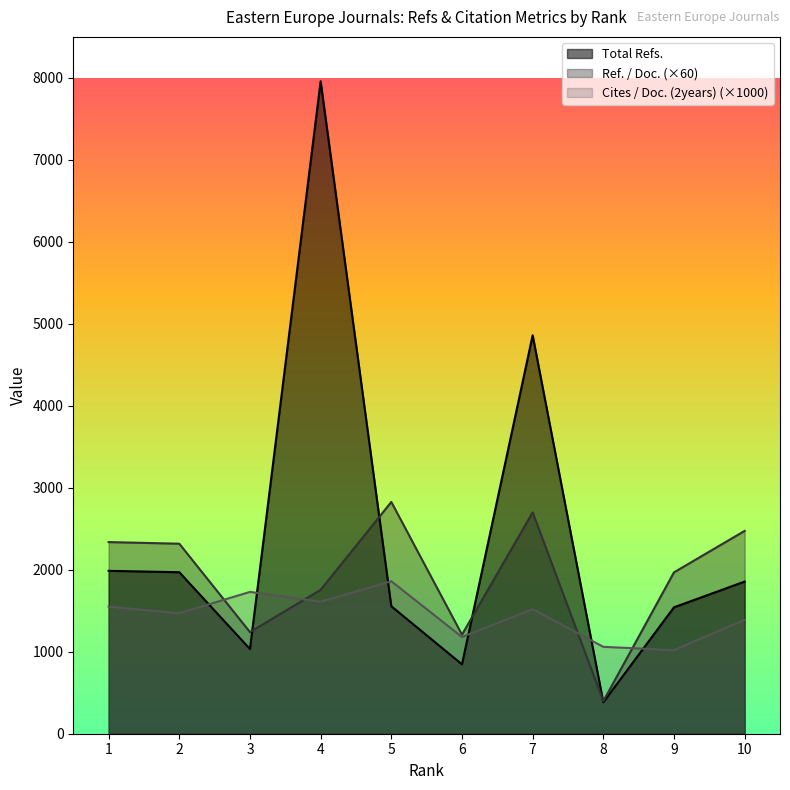

How many series are shown in this chart?

3